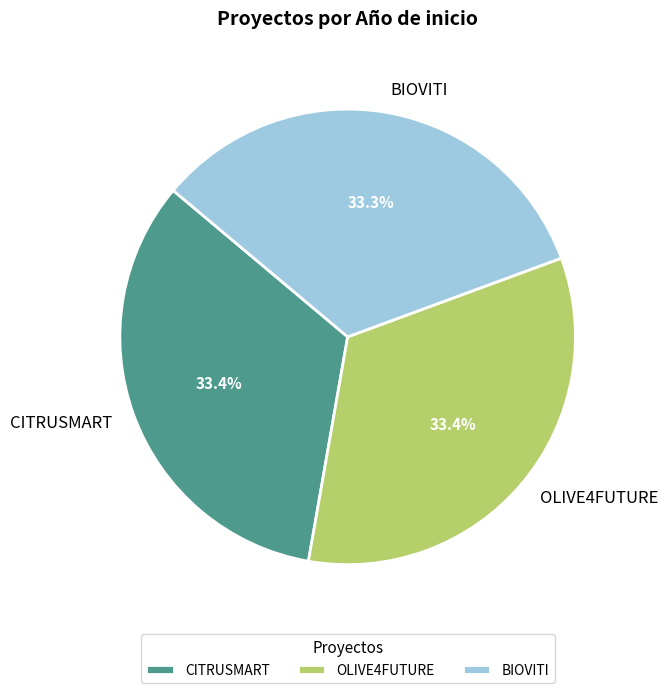

How many slices are in this pie chart?

3